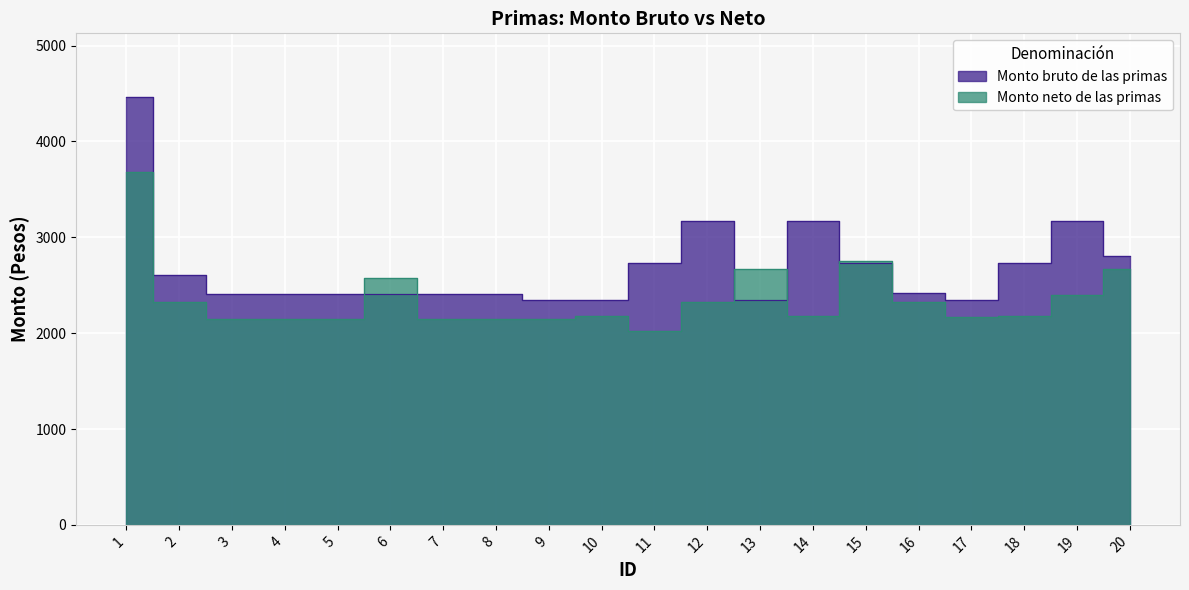

Reading left to right, extract all data points from this chart.

Monto bruto de las primas: 1=4459.1	2=2611.3	3=2406.5	4=2406.5	5=2406.5	6=2406.5	7=2406.5	8=2406.5	9=2346.3	10=2346.3	11=2729.3	12=3173.4	13=2346.3	14=3173.4	15=2729.3	16=2422.9	17=2346.3	18=2729.3	19=3173.4	20=2805.9
Monto neto de las primas: 1=3680.6	2=2323.8	3=2151.8	4=2151.8	5=2151.8	6=2574.8	7=2151.8	8=2151.8	9=2151.8	10=2174.4	11=2021.0	12=2320.3	13=2669.5	14=2174.4	15=2750.6	16=2320.3	17=2165.6	18=2174.4	19=2396.1	20=2669.5